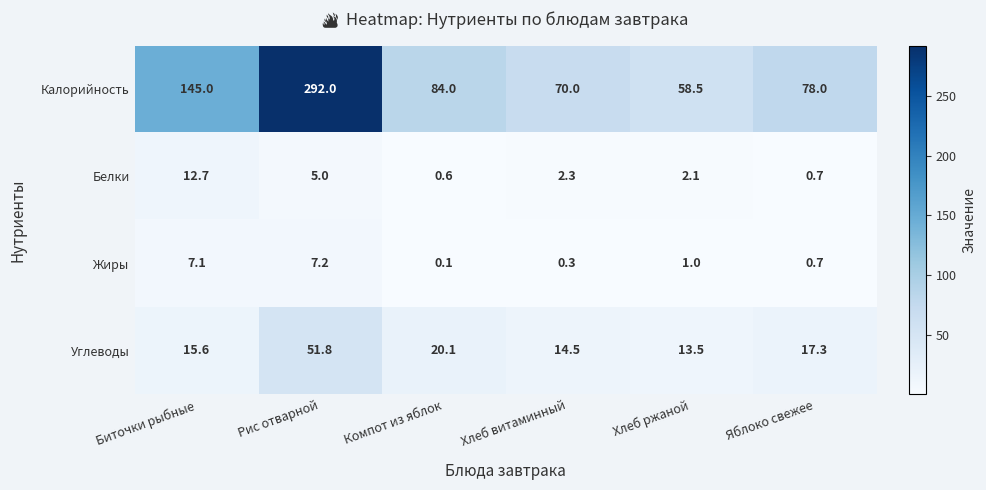

Between Компот из яблок and Яблоко свежее, which series saw the biggest shift?

Калорийность